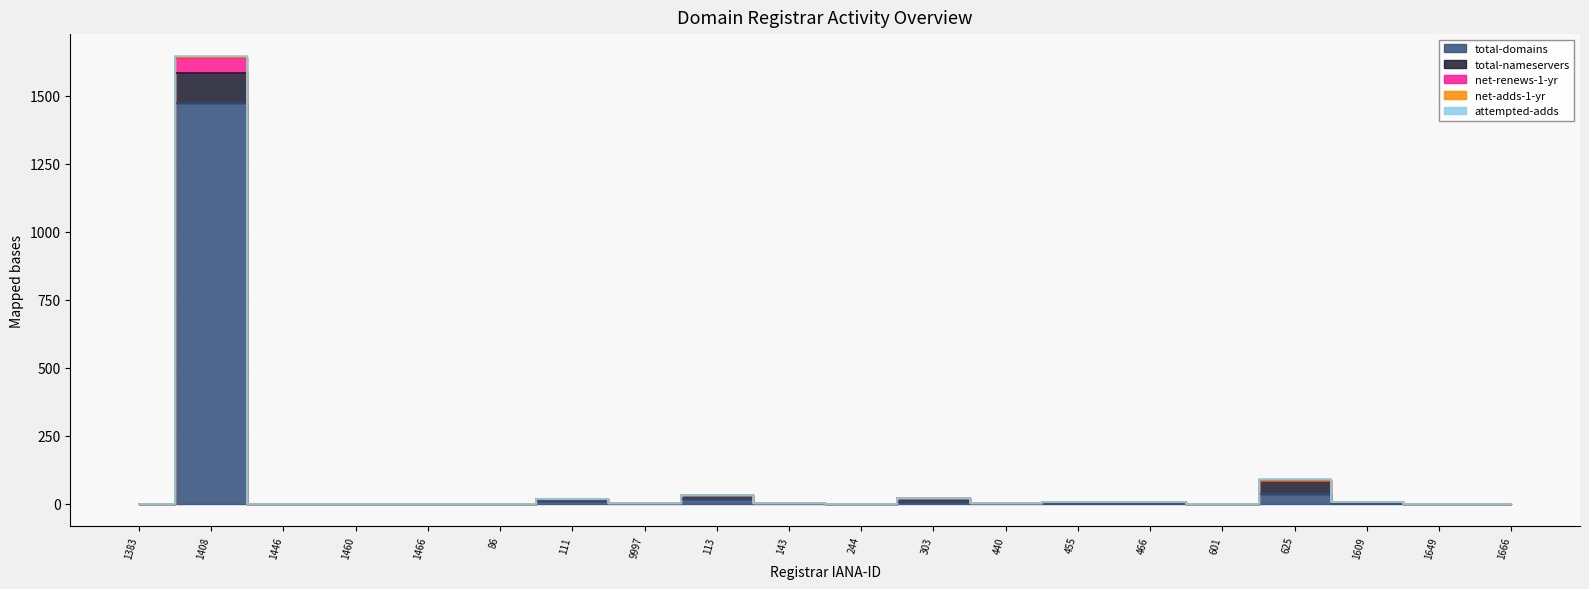

How many lines are shown in the chart?

5